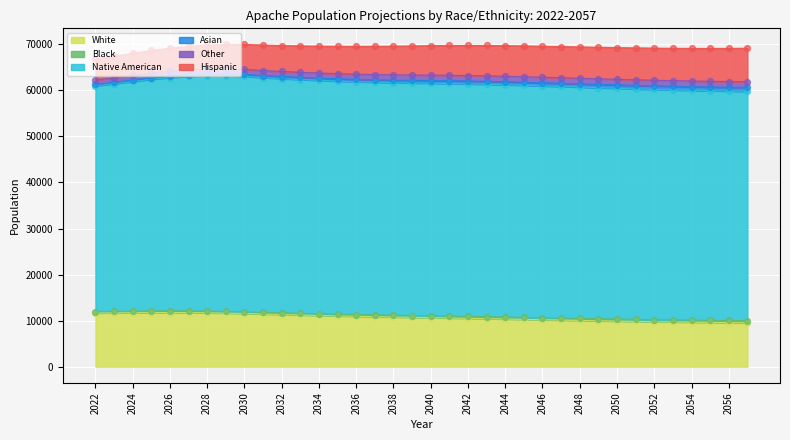

Which series has the widest spread of Y values?

White